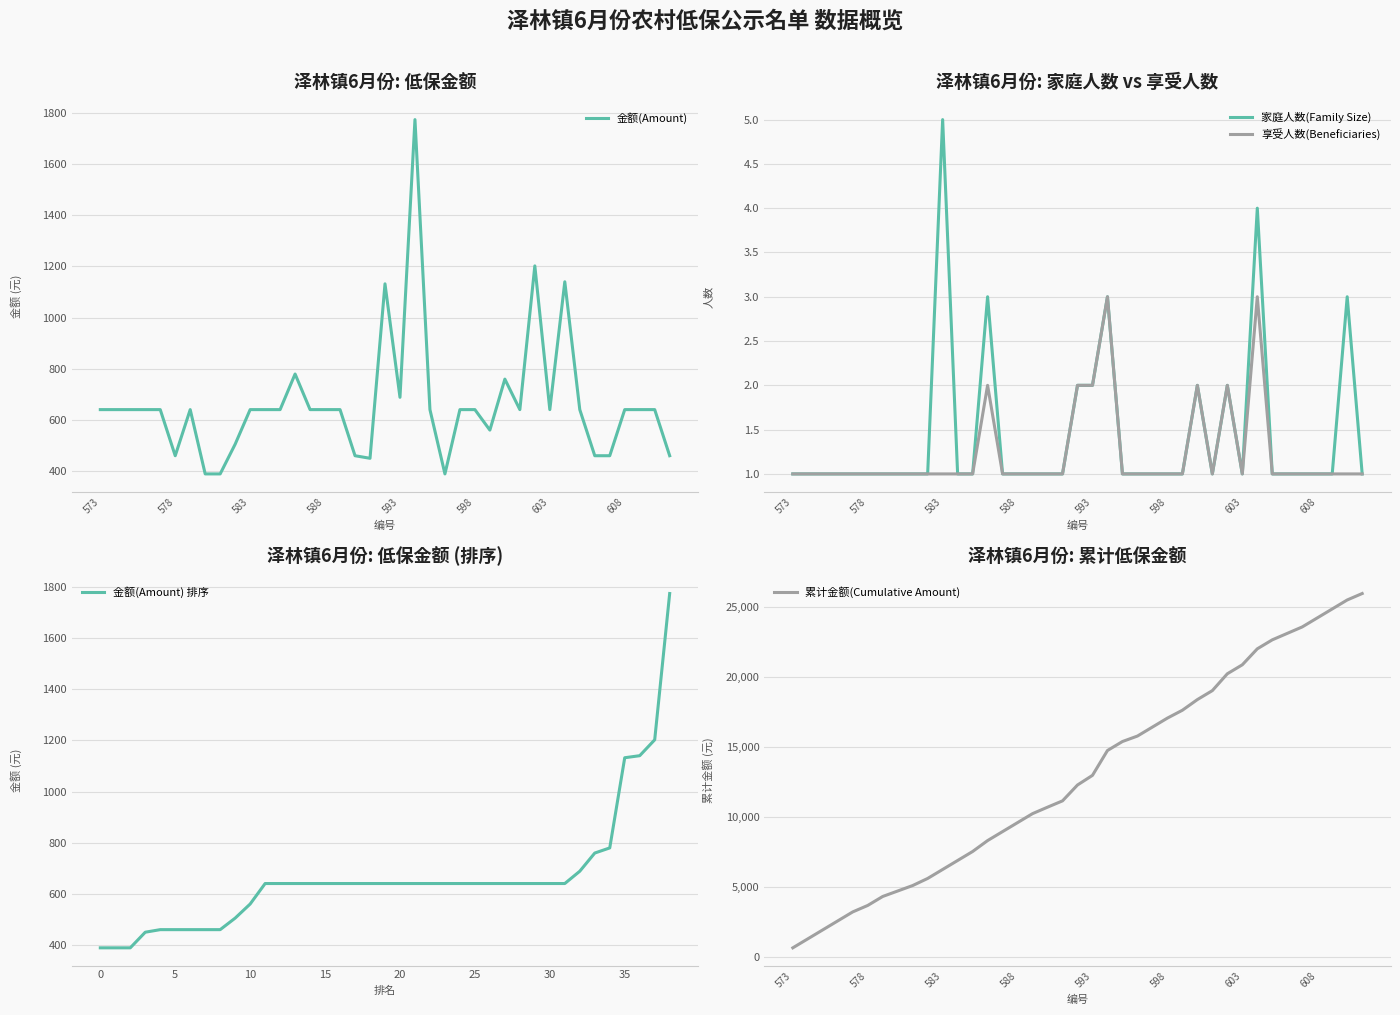

True or false: 金额(Amount) 排序 and 累计金额(Cumulative Amount) cross at least once.

False